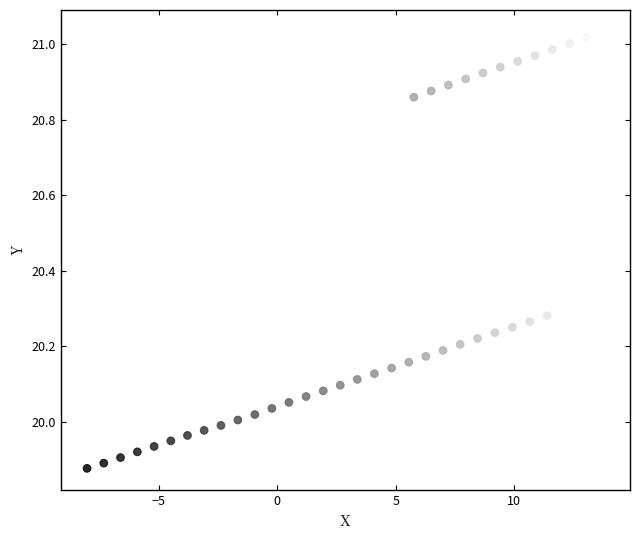

What is the range of X values (max minus min)?

21.8